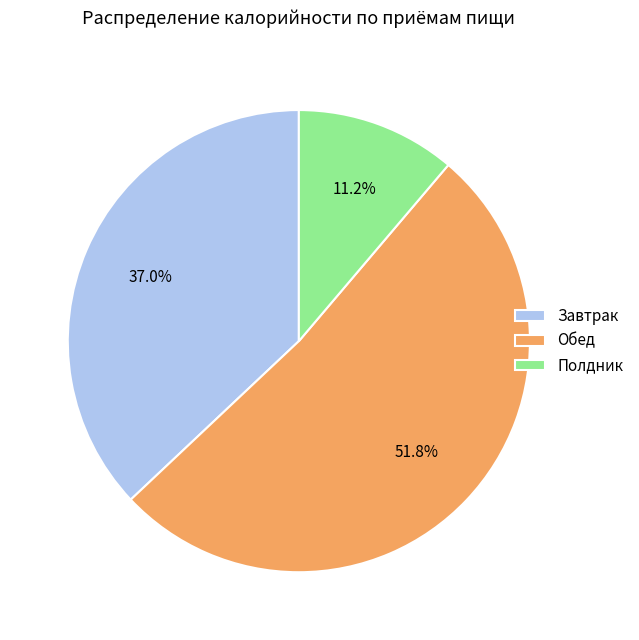

Which slice is the largest?

Обед